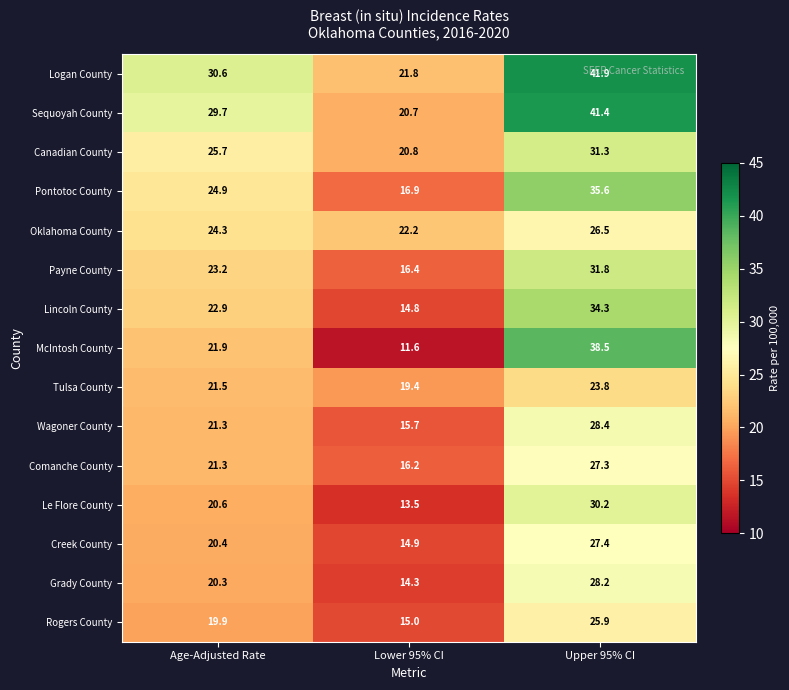

At which category does the chart reach its minimum across all series?

Lower 95% CI